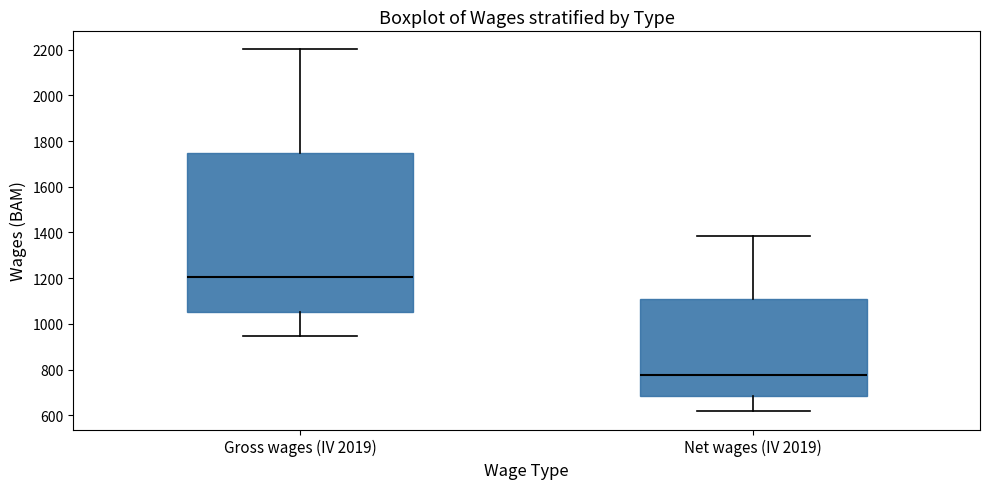

Comparing the boxes themselves (not the whiskers), which one is the tallest?

Gross wages (IV 2019)